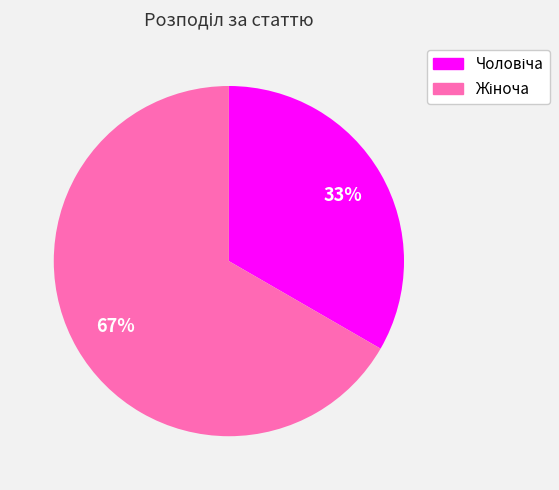

Is there a majority slice in this chart?

Yes